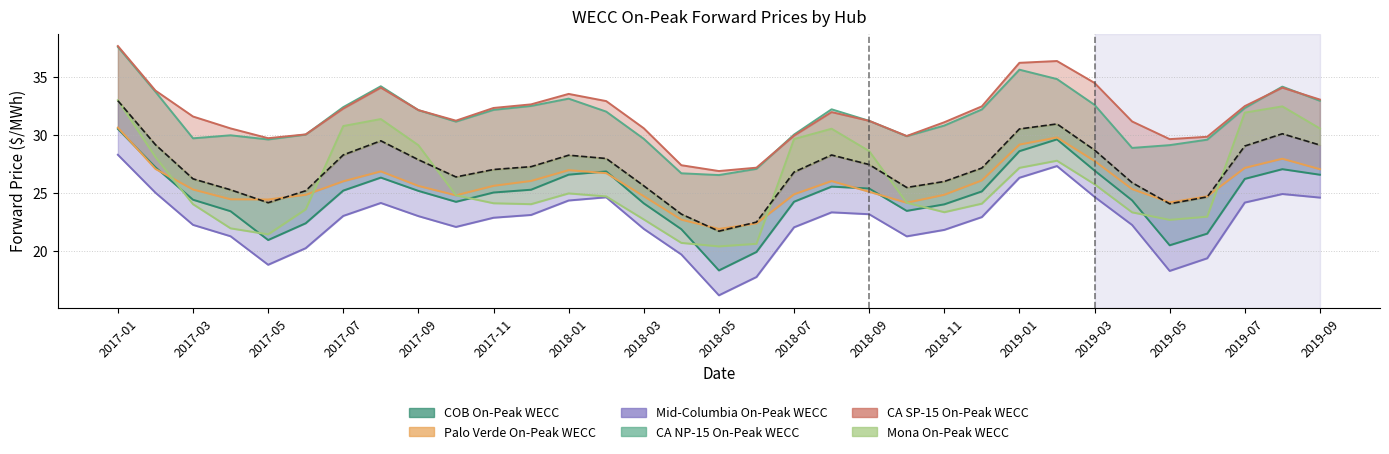

In COB On-Peak WECC, how many points are lower than both neighbors (excluding endpoints)?

5